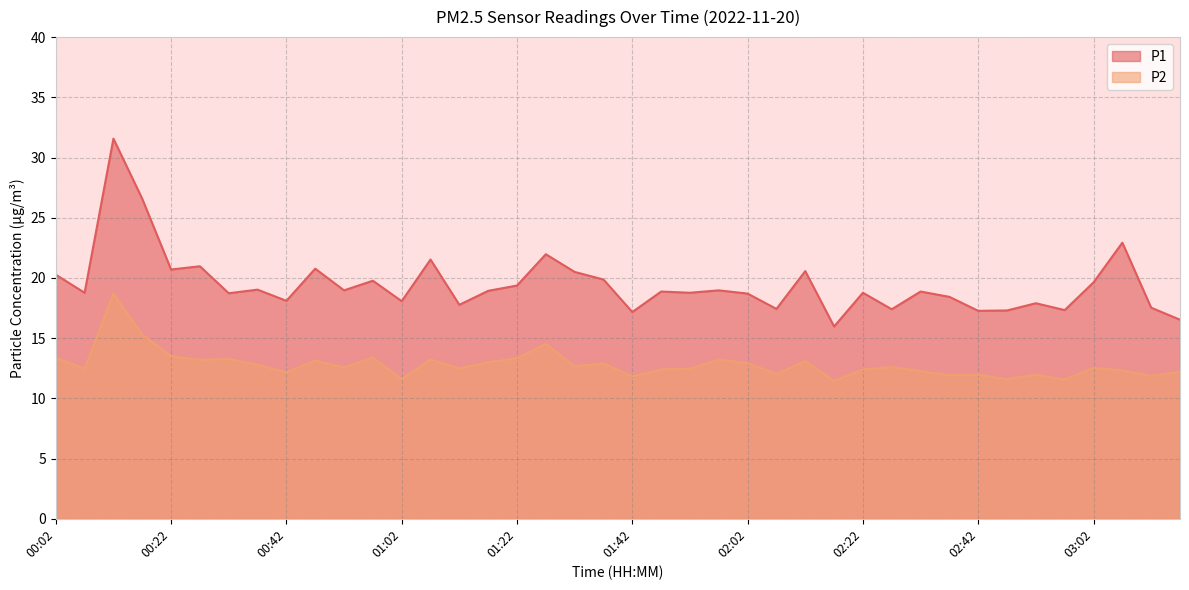

List the series in order of their overall mean, lowest first.

P2, P1